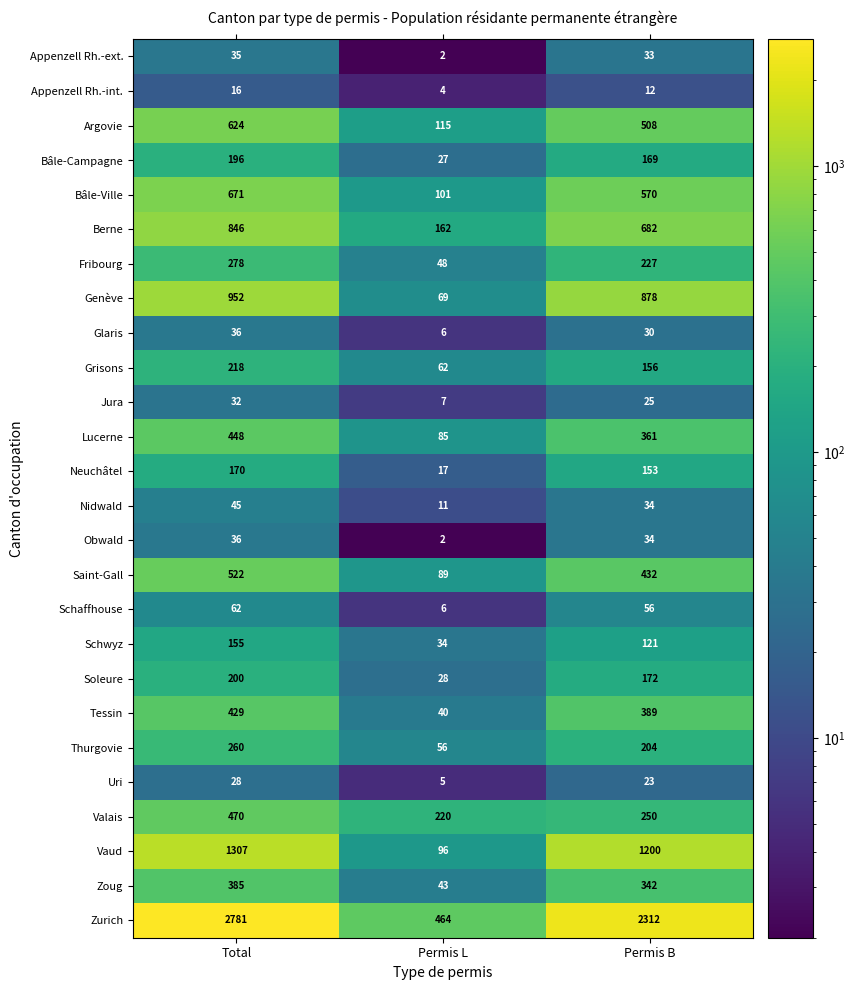

The Argovie series shows 64 at Permis L. True or false?

False